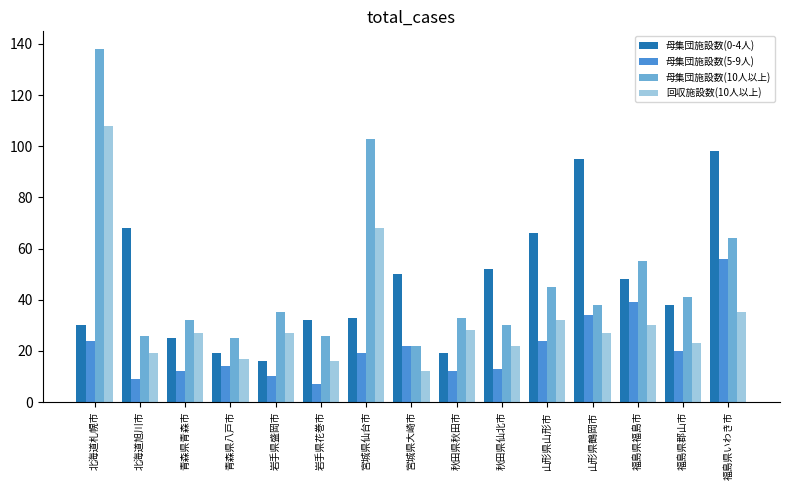

What is the label of the 8th bar from the left?

宮城県大崎市